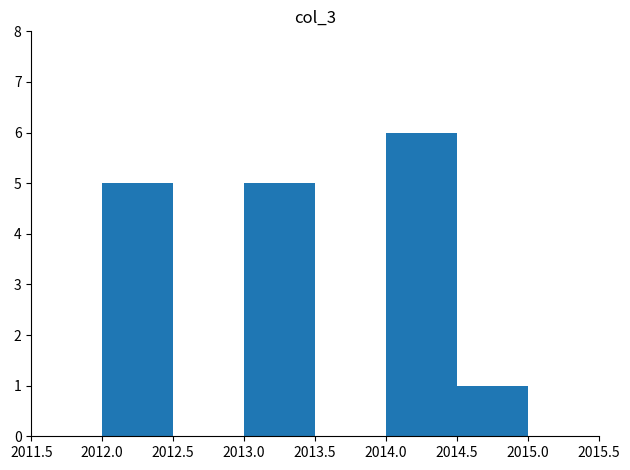

Reading left to right, transcribe this chart: for each bar, give the range it covers on the x-axis and its height. The values are not printed on the chart, so give them approximately, as read against the axis.

2012.0 to 2012.5: 5
2012.5 to 2013.0: 0
2013.0 to 2013.5: 5
2013.5 to 2014.0: 0
2014.0 to 2014.5: 6
2014.5 to 2015.0: 1